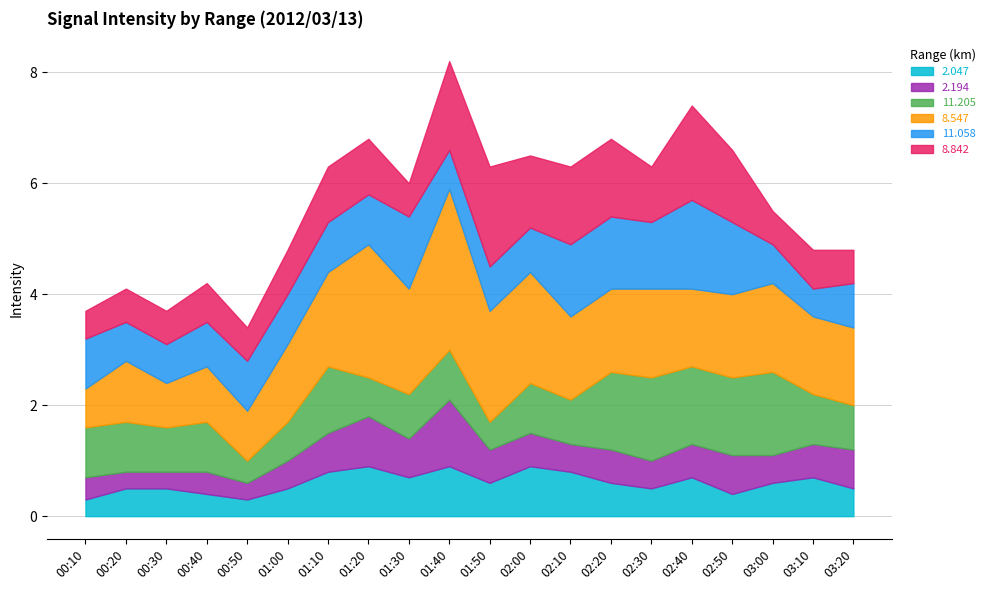

What is the total value across all series at 02:50?

6.6